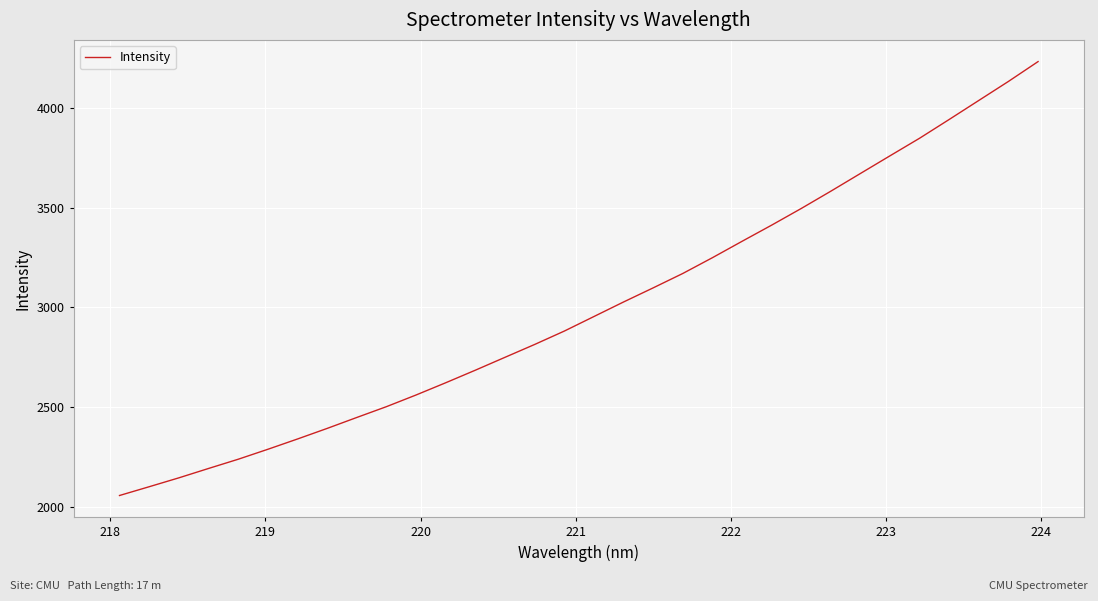

Reading right to left, list all the values displayed in this chart.

4232.5	4133.1	4037.8	3942.5	3848.4	3760.2	3671.4	3582.5	3495.7	3412.2	3331.0	3248.9	3169.8	3097.5	3026.7	2953.8	2880.8	2813.7	2749.3	2684.7	2621.7	2560.3	2501.8	2447.5	2392.6	2339.5	2287.9	2238.0	2191.7	2144.7	2100.2	2056.2